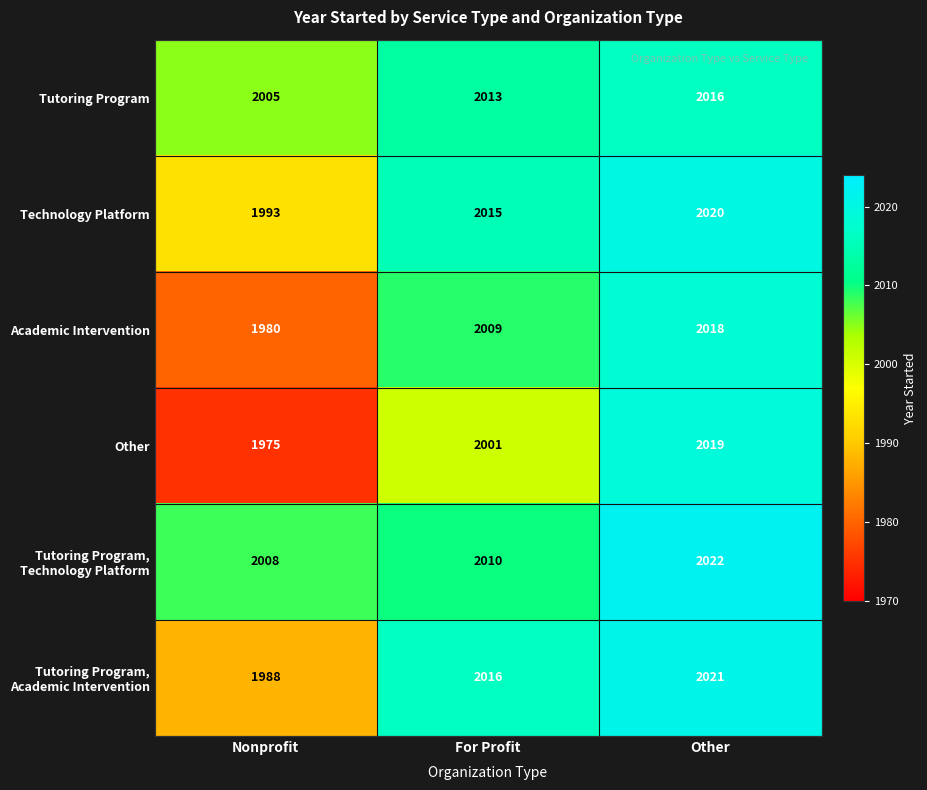

Count the Tutoring Program, Academic Intervention values in the range 1988 to 2021.

3